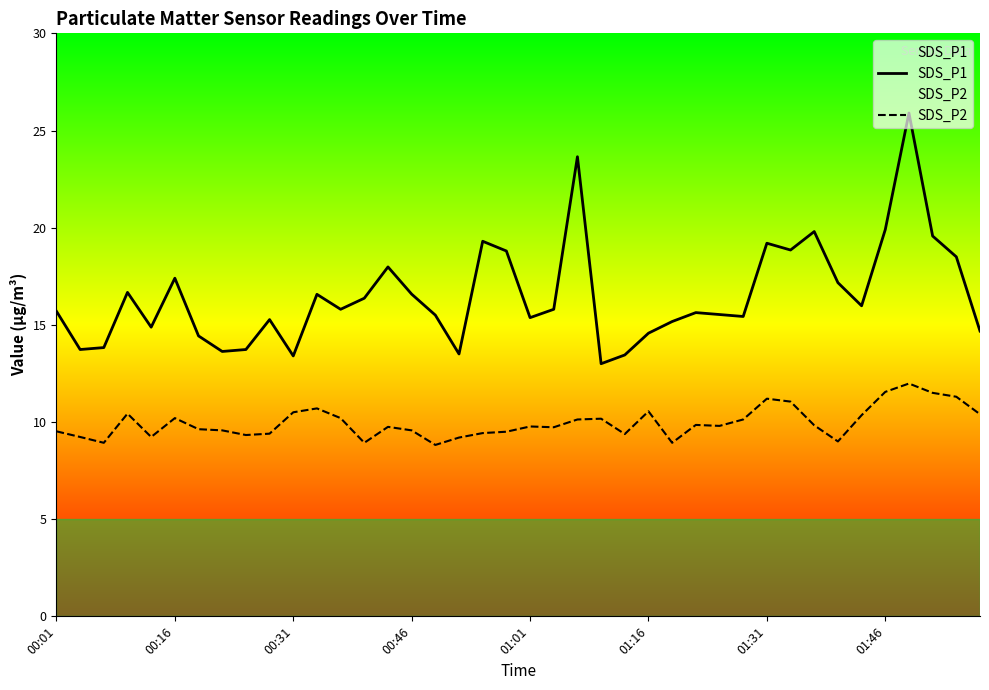

Where does the SDS_P2 series first go above 9?

00:01